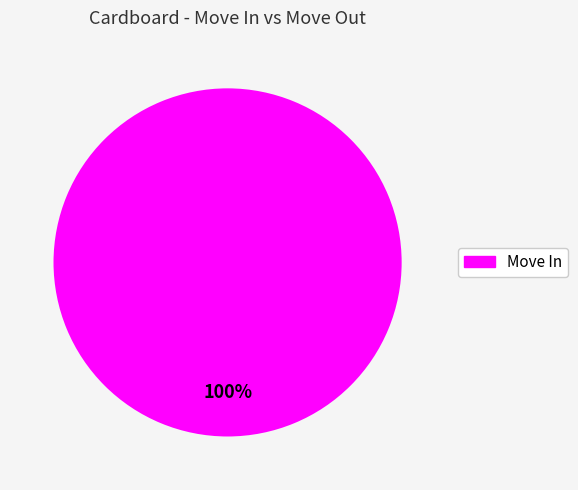

Does any single category account for the majority?

Yes